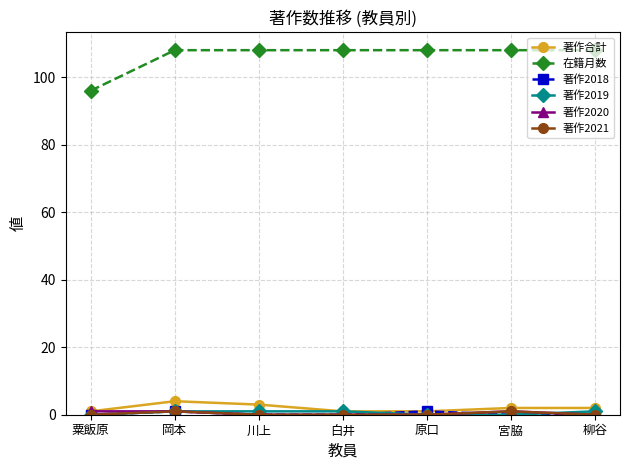

Is it true that 在籍月数 equals 96 at 粟飯原?

True